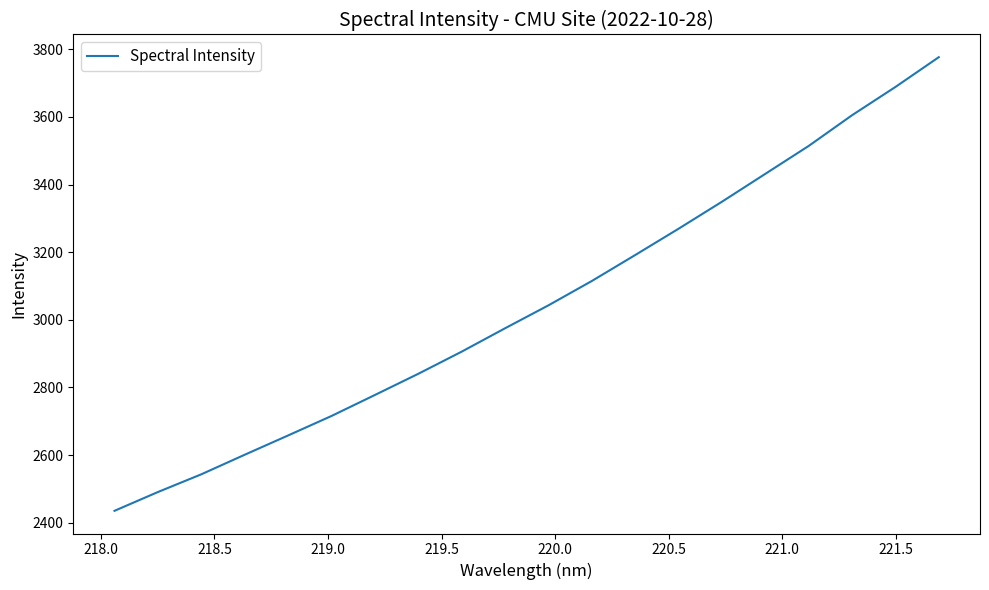

What is the difference between the maximum and minimum values?

1341.8